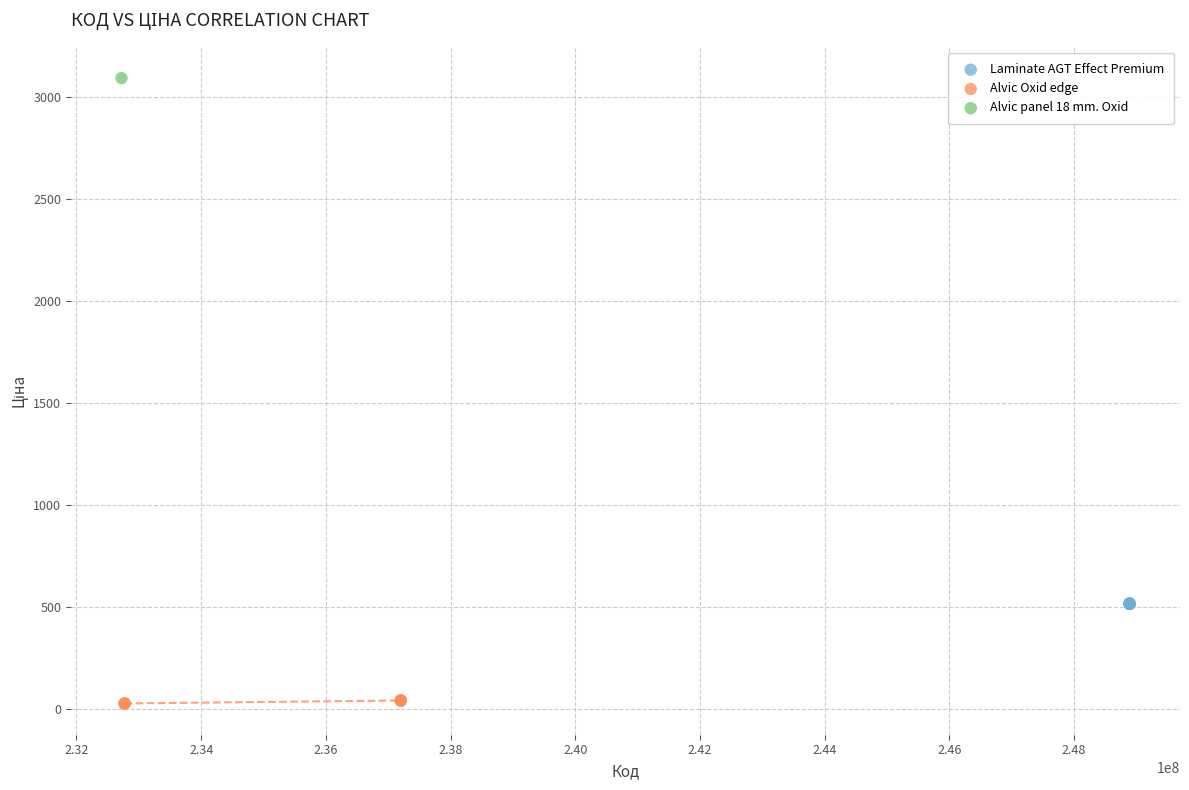

What are all the series names shown in the legend?

Laminate AGT Effect Premium, Alvic Oxid edge, Alvic panel 18 mm. Oxid